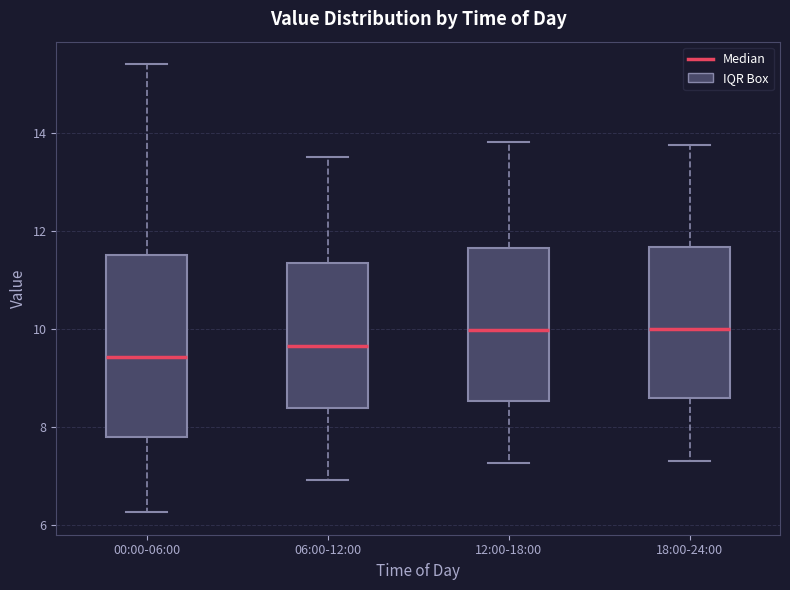

Comparing the boxes themselves (not the whiskers), which one is the tallest?

00:00-06:00